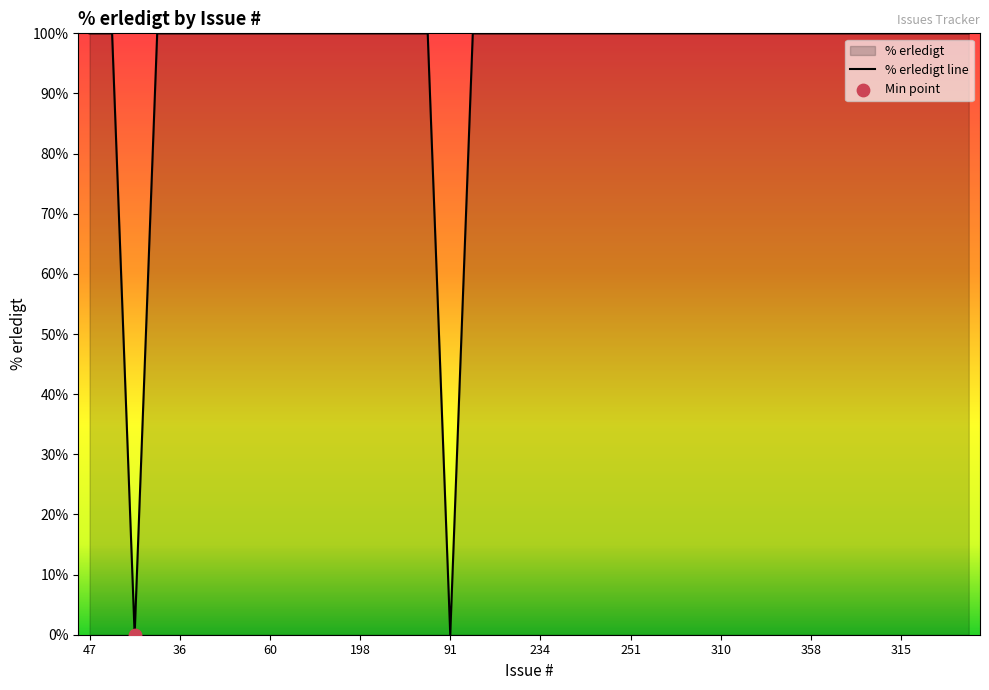

Approximately how many times larger is the value at 198 compared to 353?

1.0